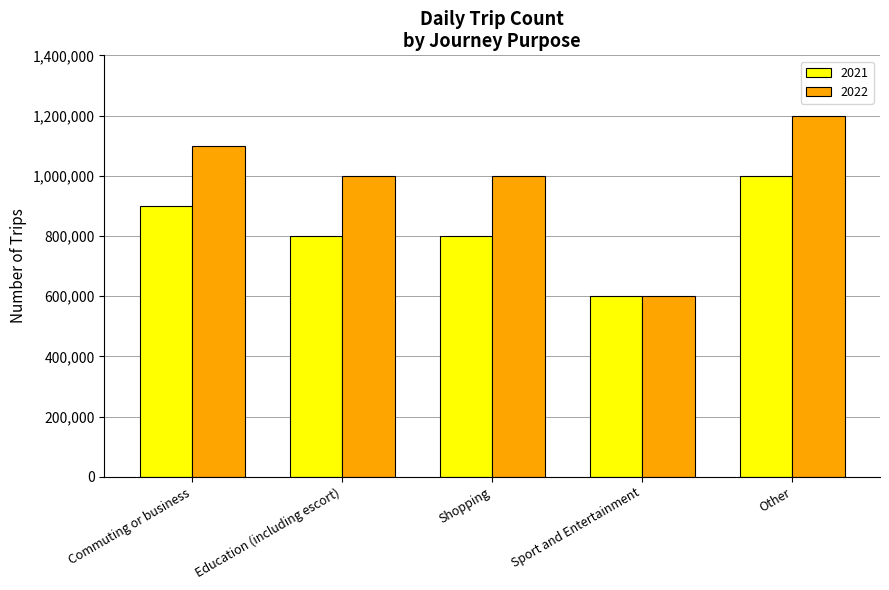

Reading left to right, extract all data points from this chart.

2021: 900000	800000	800000	600000	1000000
2022: 1100000	1000000	1000000	600000	1200000